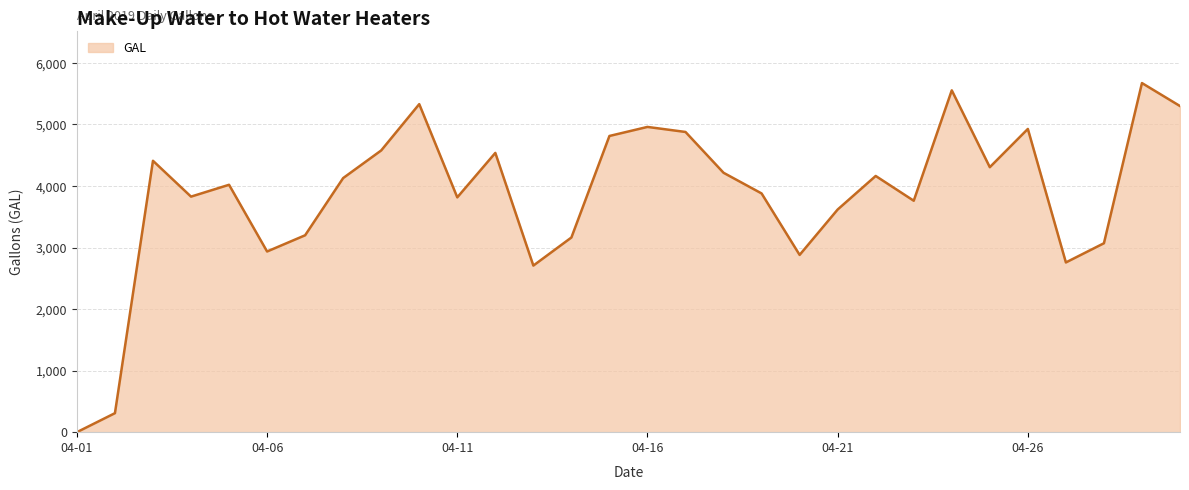

What is the maximum value shown in the chart?

5671.4